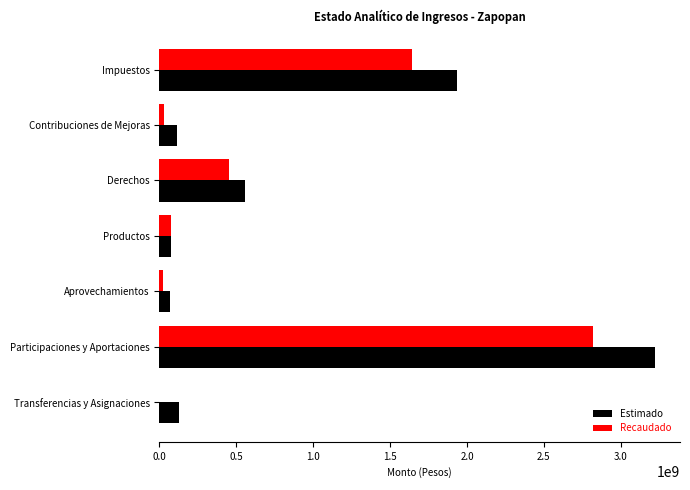

At which label does Estimado reach its peak?

Participaciones y Aportaciones